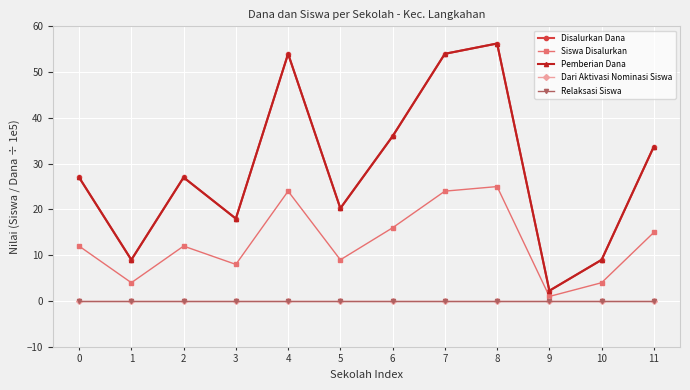

What is the difference between the highest and lowest values at 8?

56.2